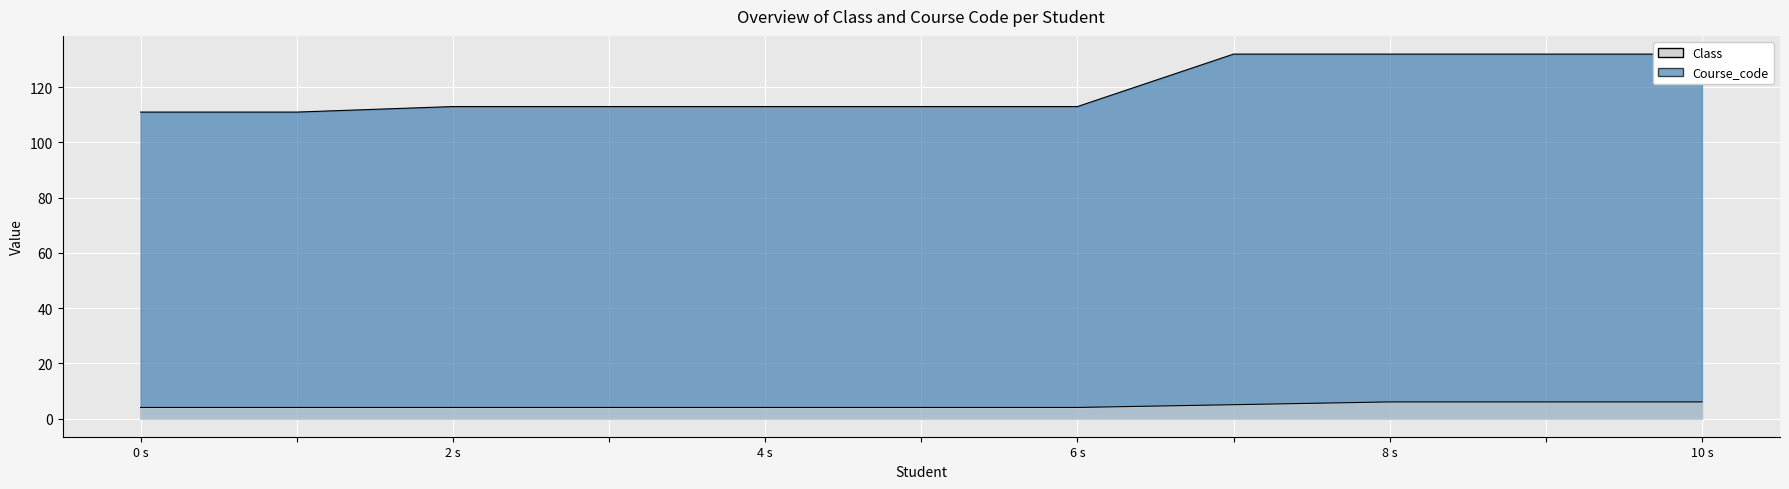

True or false: Course_code and Class intersect in this chart.

False